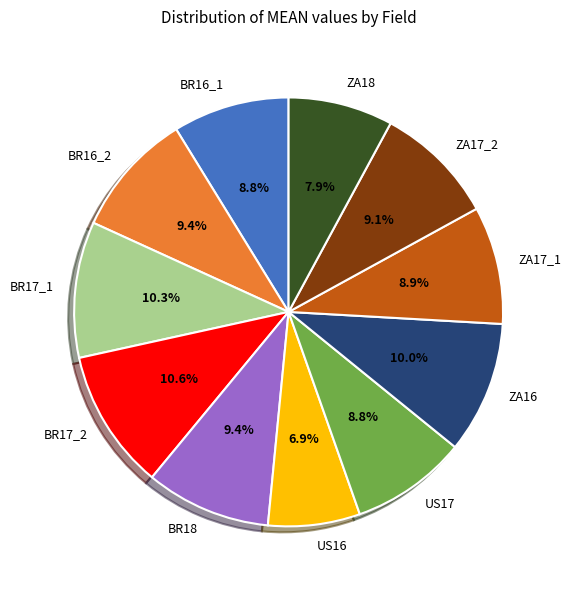

What is the ratio of the value at BR17_1 to the value at BR17_2?

1.0